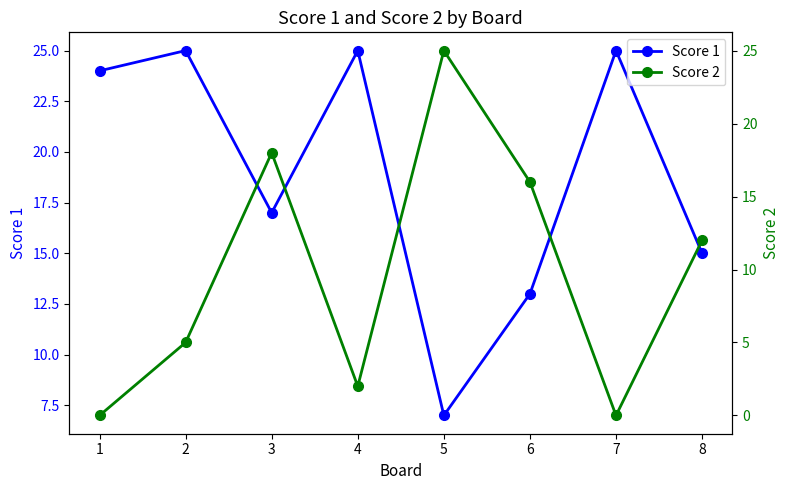

At 3, list the series in order from smallest to largest.

Score 1, Score 2